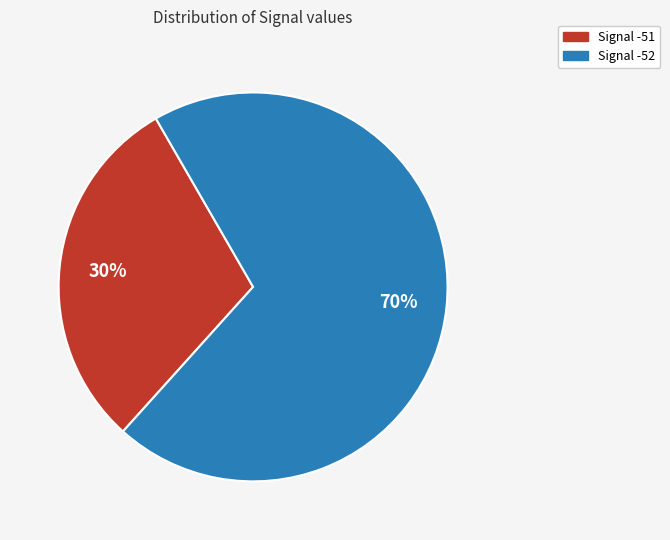

To the nearest percent, what is the average slice percentage?

50%